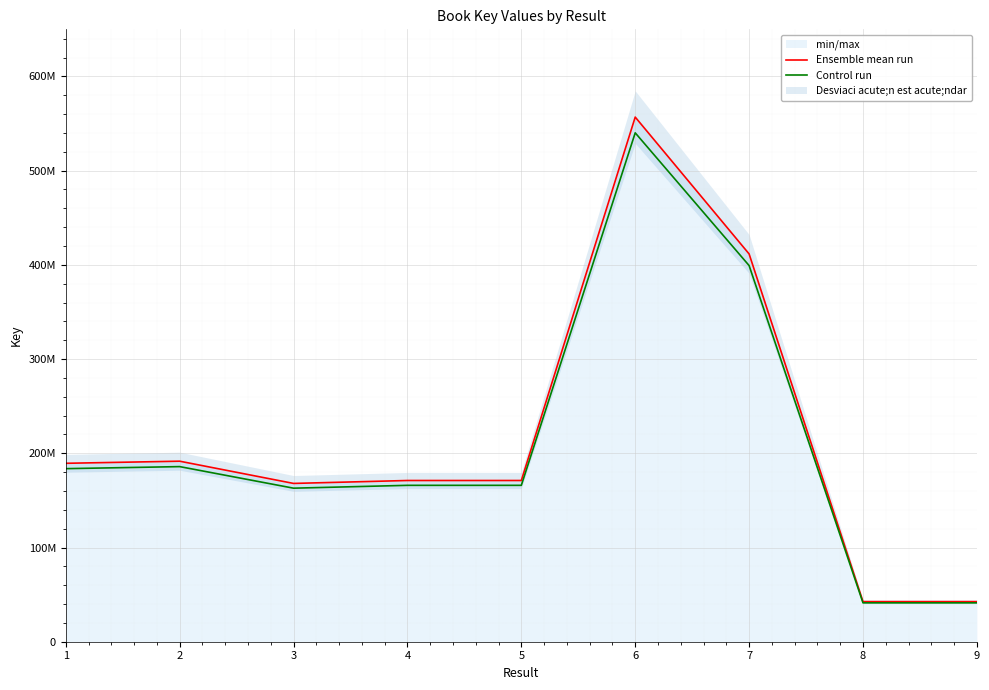

What is the highest value of the Control run series?

540142150.7